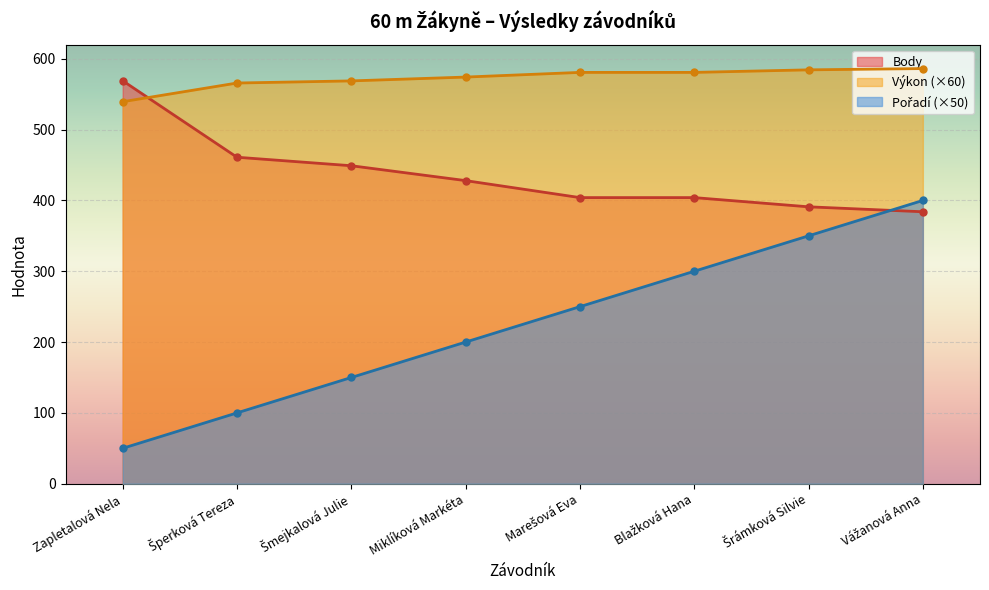

The value of Pořadí at Šrámková Silvie is 350.0. True or false?

True